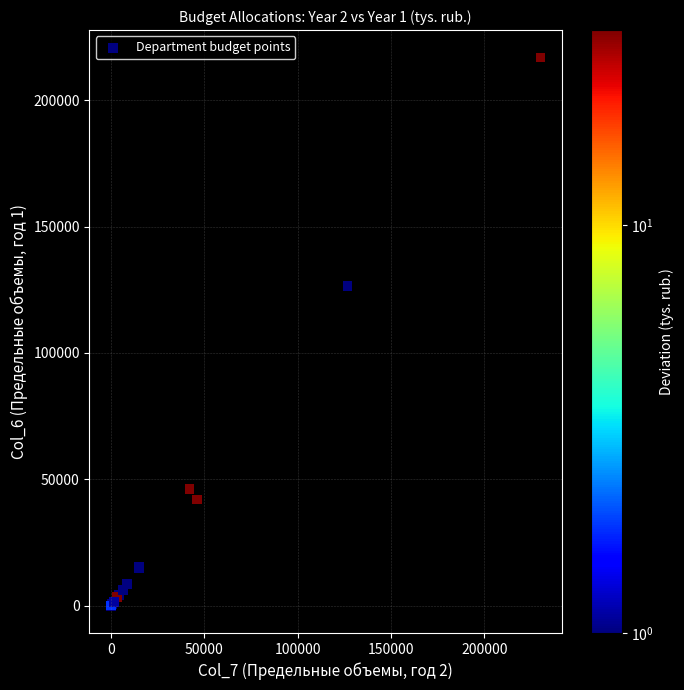

What Y value in the scatter plot is closest to 108491?

126638.2